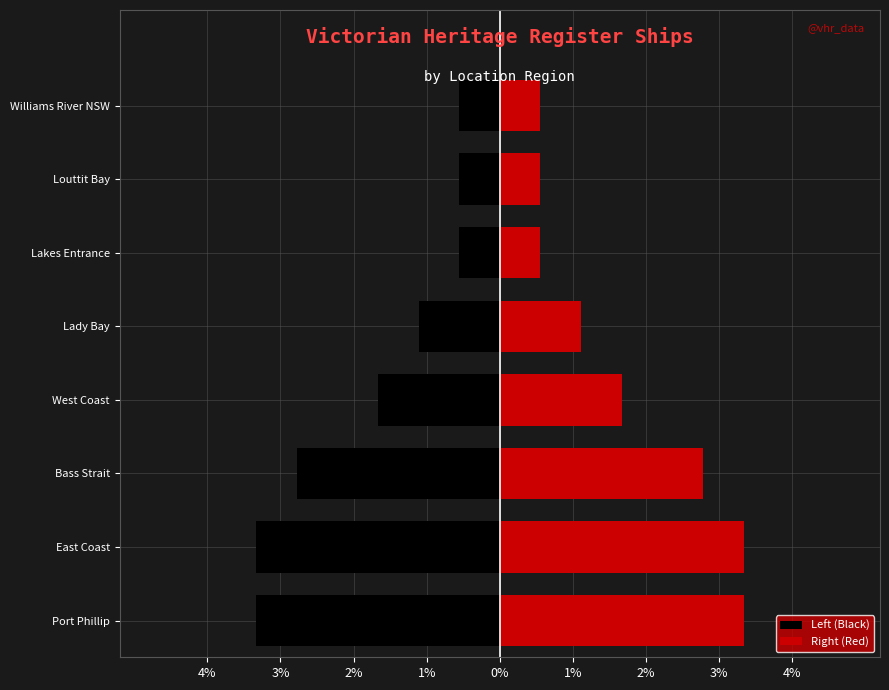

Is it true that Right (Red) equals 0.3 at Louttit Bay?

False